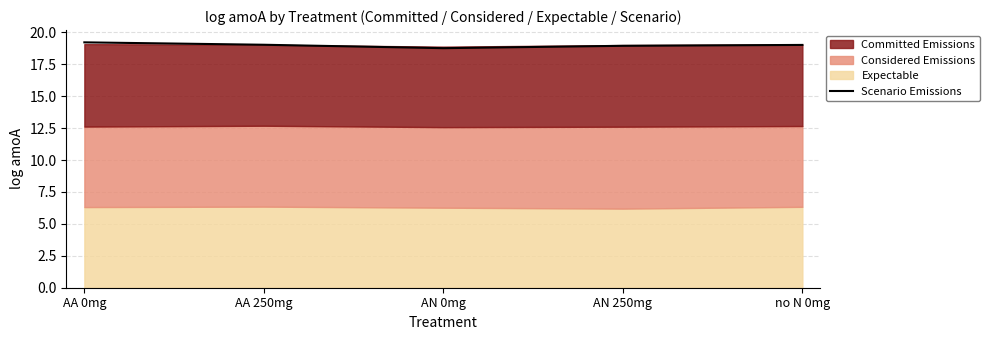

What is the label of the 1st point from the left?

AA 0mg